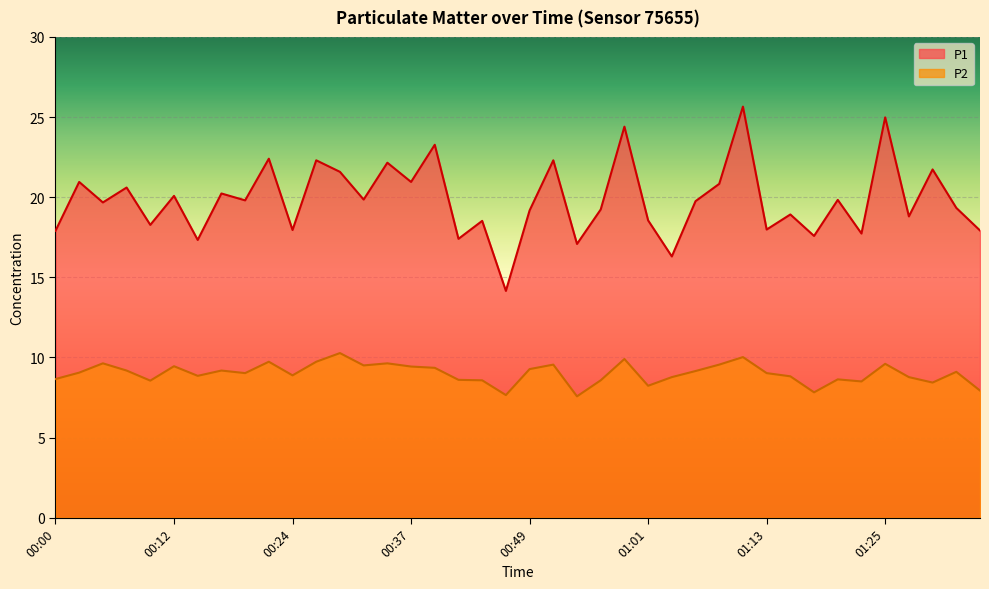

What is the difference between the maximum and minimum values in the P2 series?

2.7